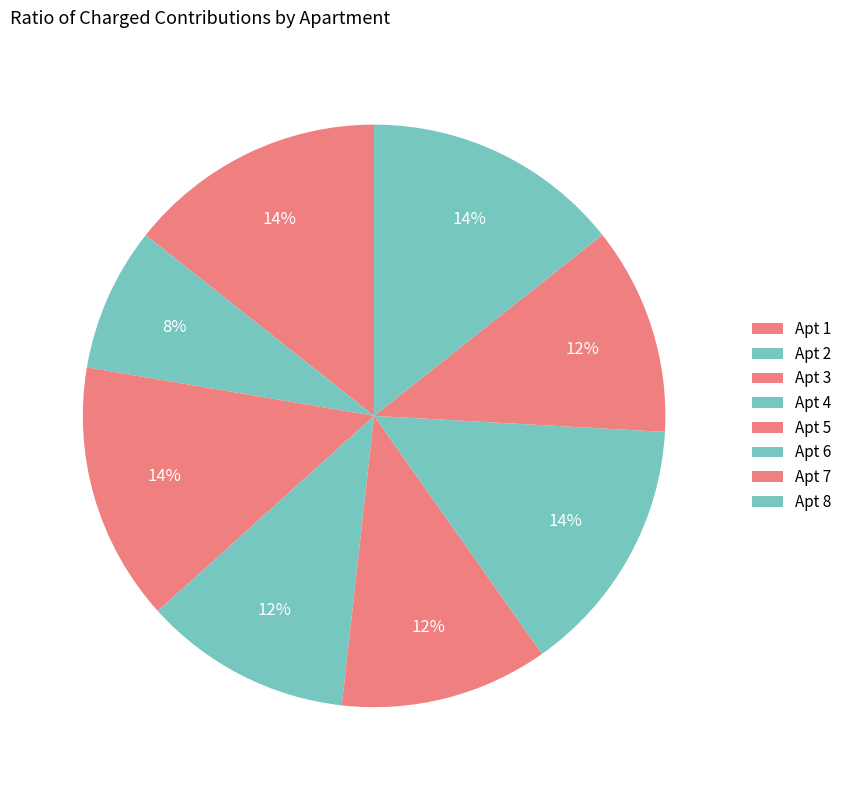

Rank the categories by value from lowest to highest.

2, 4, 5, 7, 8, 1, 3, 6